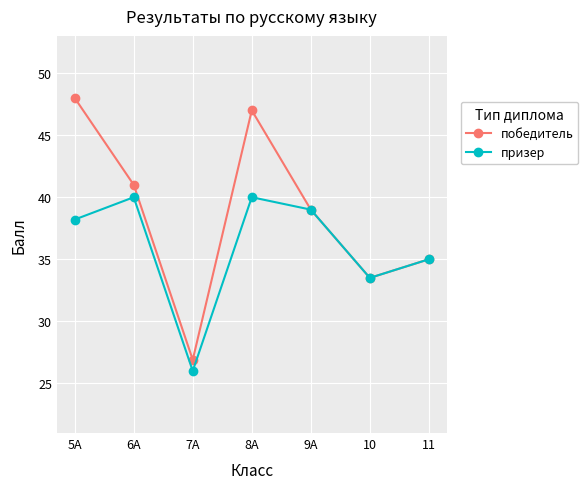

At which label does победитель first exceed 39?

5А